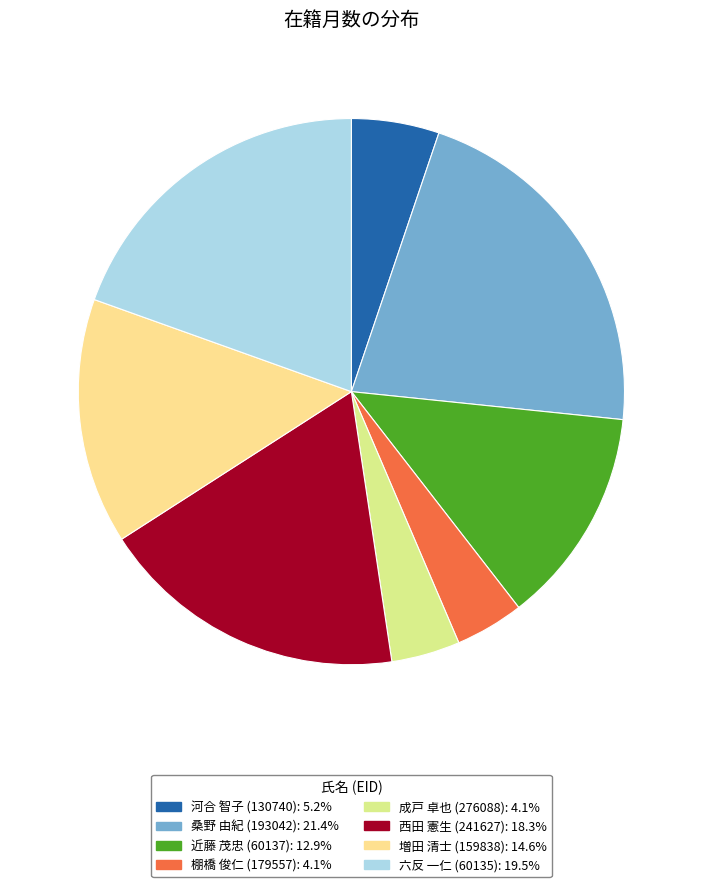

Combined, do 西田 憲生 (241627) and 桑野 由紀 (193042) account for over 50%?

No